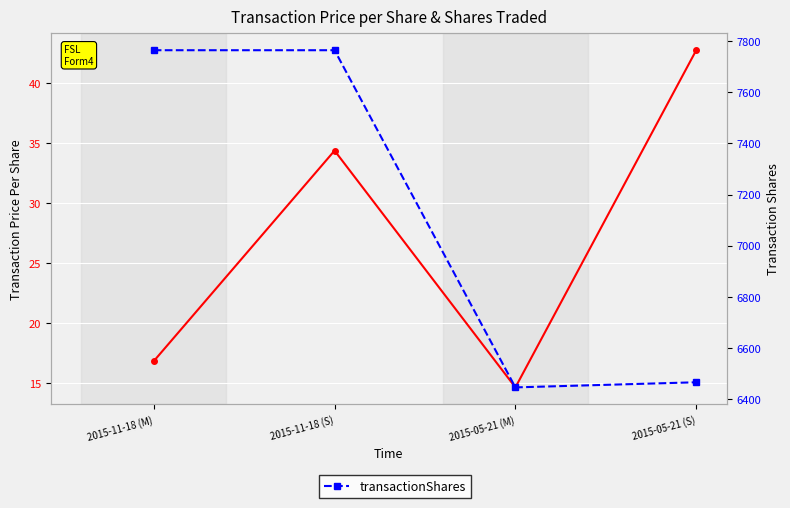

What is the difference between the maximum and minimum values in the transactionPricePerShare series?

28.1